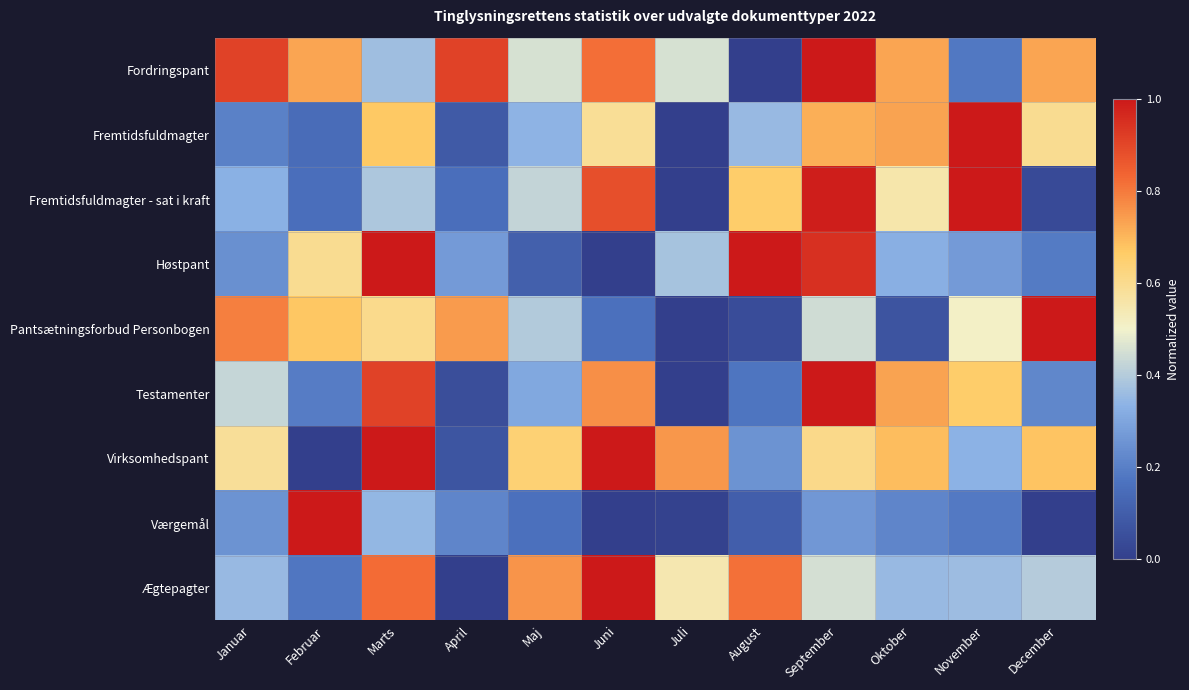

Rank the series at September from highest to lowest value.

Fordringspant, Testamenter, Fremtidsfuldmagter - sat i kraft, Høstpant, Fremtidsfuldmagter, Virksomhedspant, Ægtepagter, Pantsætningsforbud Personbogen, Værgemål